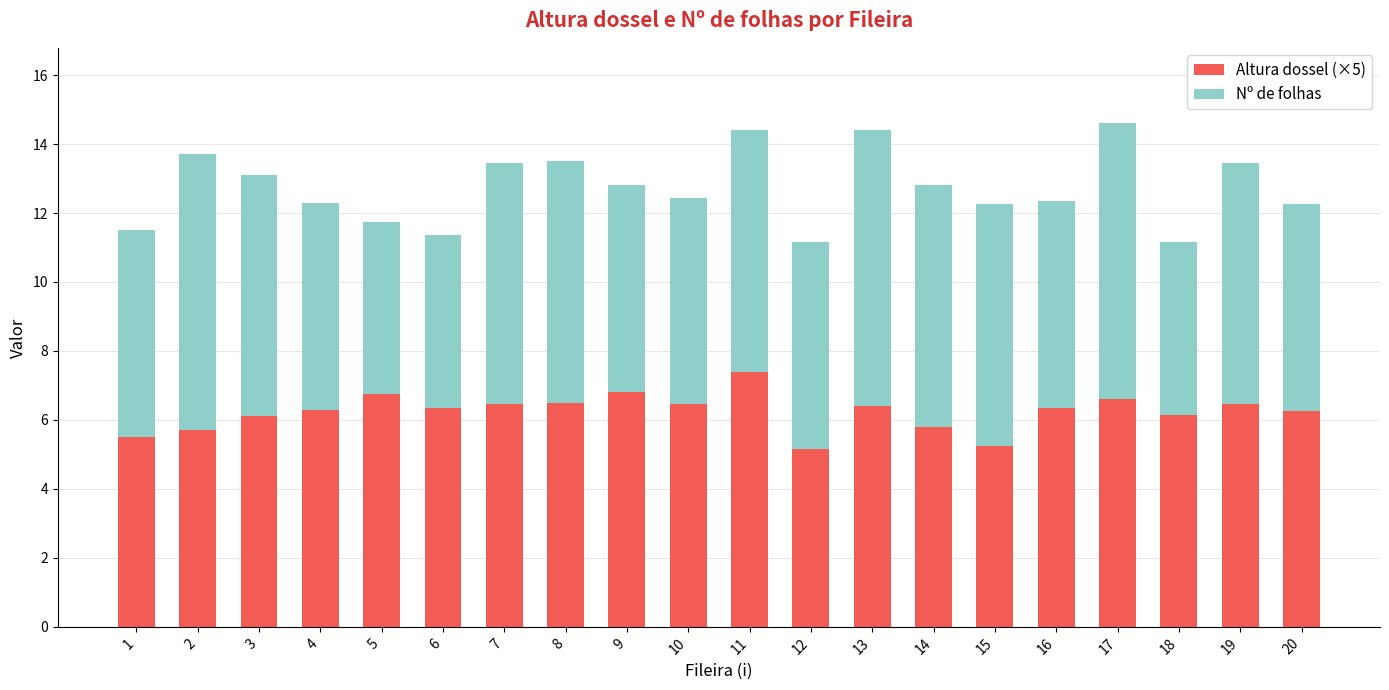

What is the minimum value for Altura dossel (×5)?

5.2